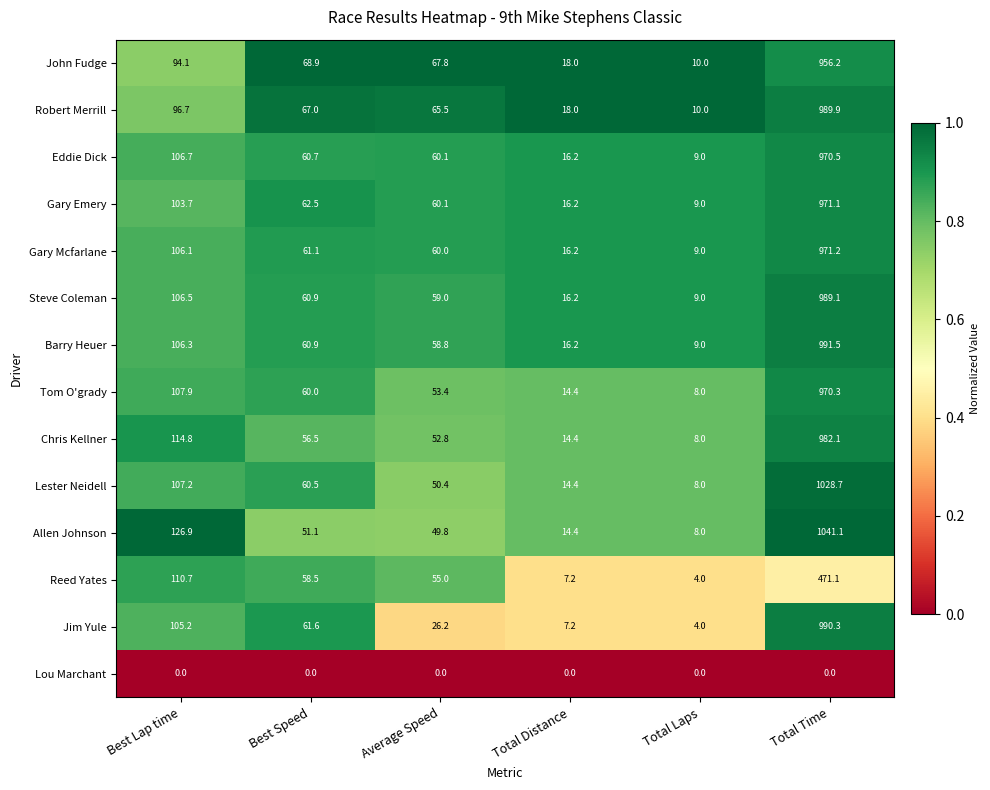

At which label does Eddie Dick first exceed 60?

Best Lap time